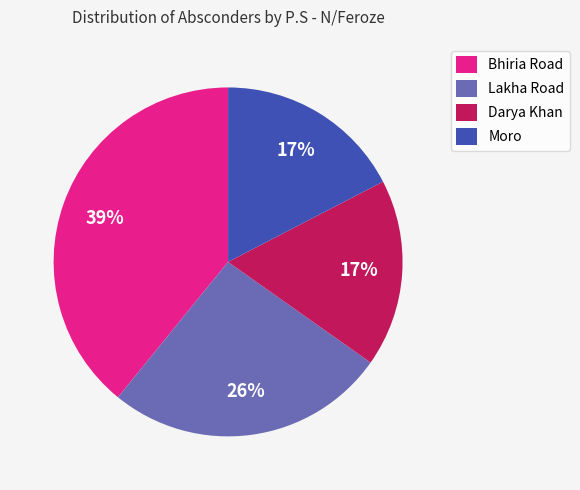

To the nearest percent, what is the difference between the Lakha Road and Darya Khan slice percentages?

9%